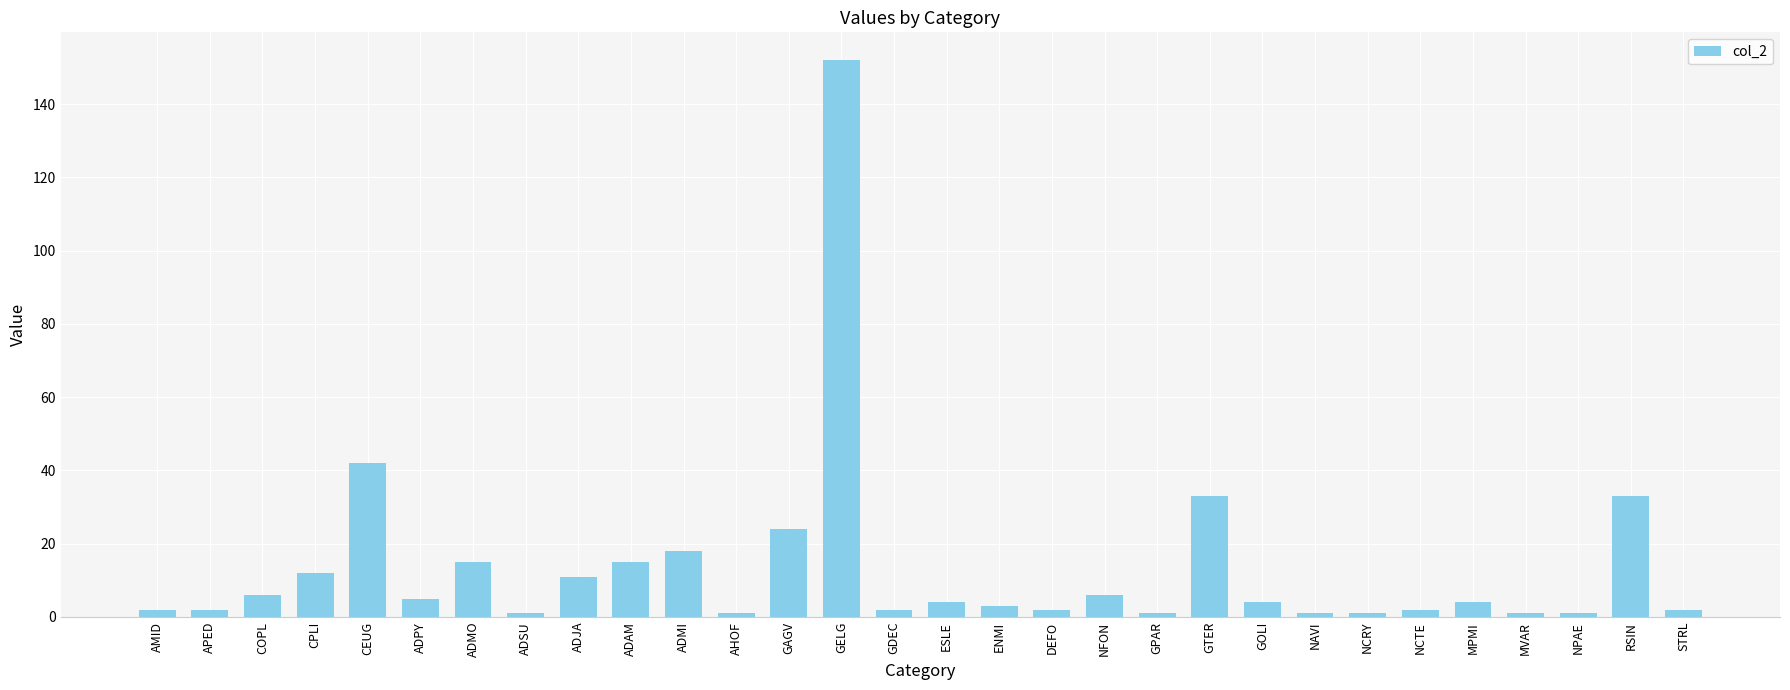

What is the maximum value shown in the chart?

152